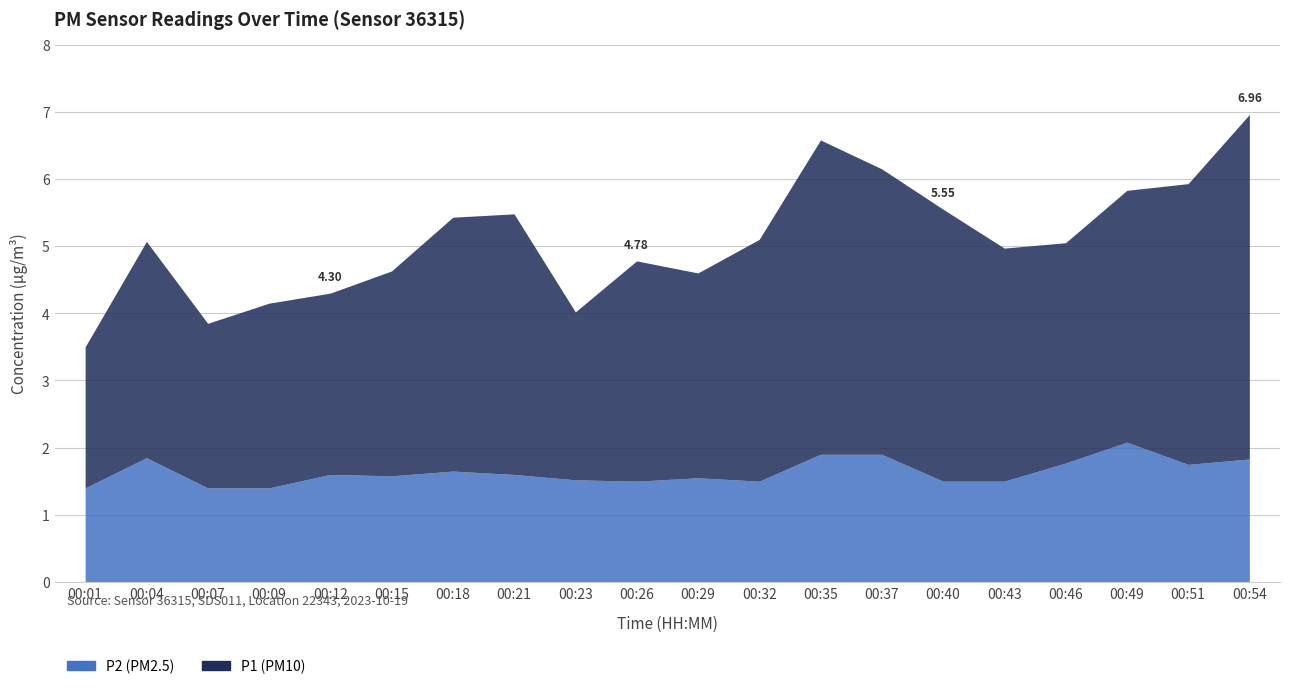

Which series has the largest range (max minus min)?

P1